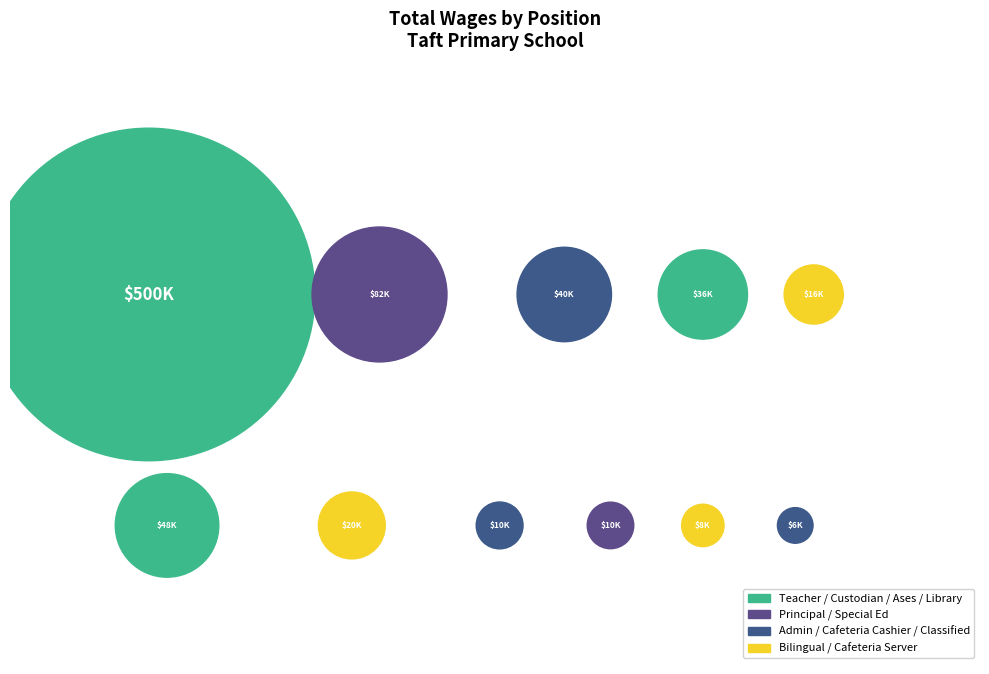

Combined, what portion of the pie is Special Ed Aide and Teacher?

65.6%